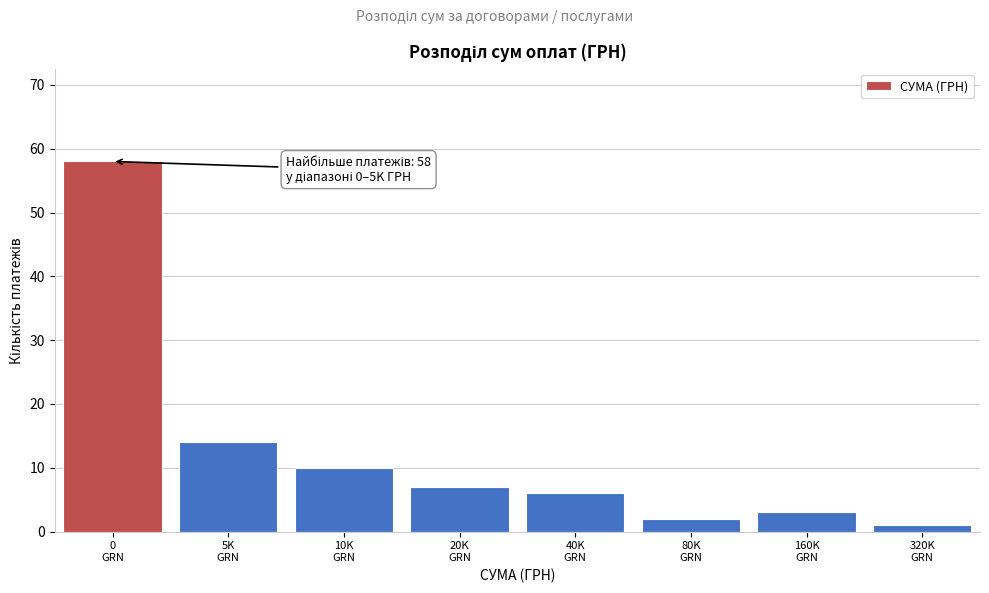

Reading right to left, extract all data points from this chart.

1	3	2	6	7	10	14	58